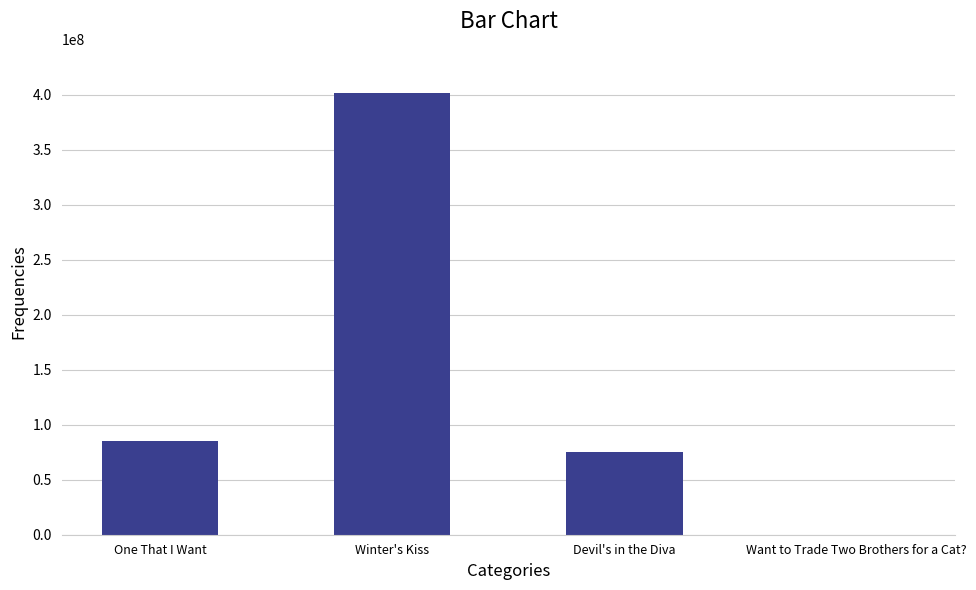

Between Want to Trade Two Brothers for a Cat? and Winter's Kiss, which is larger?

Winter's Kiss